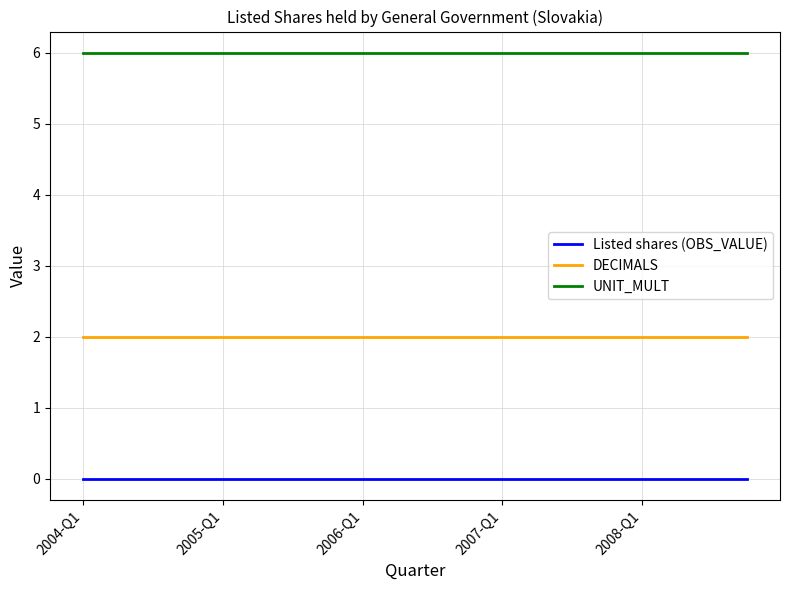

At how many categories does at least one series exceed 1?

20